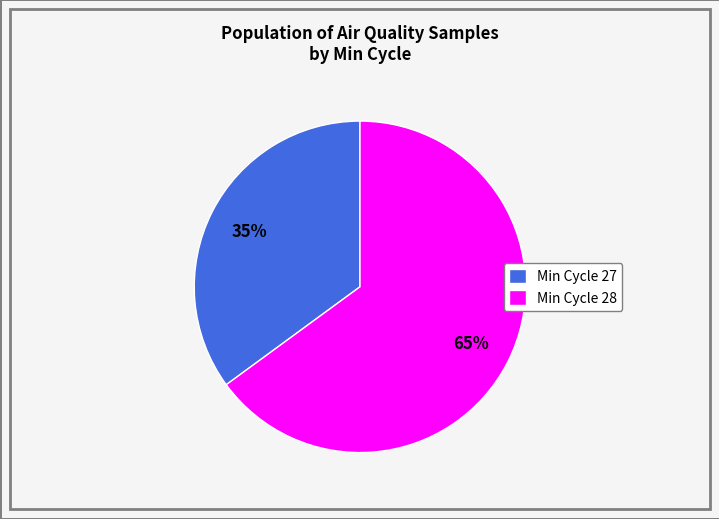

Which has a higher value, Min Cycle 27 or Min Cycle 28?

Min Cycle 28